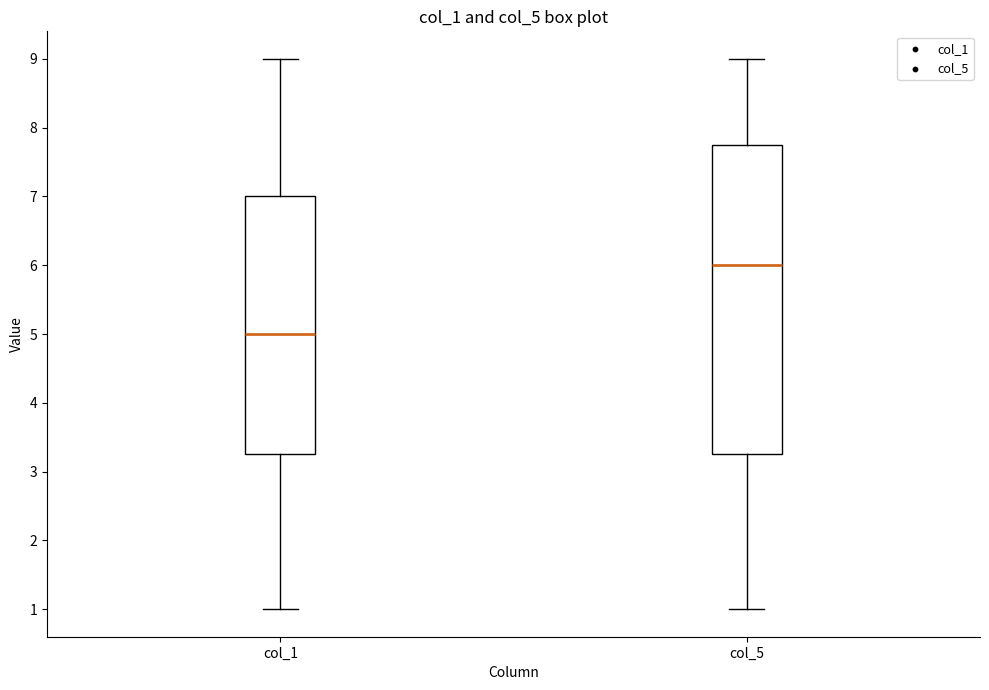

Which box is the tallest, from its lower edge to its upper edge?

col_5